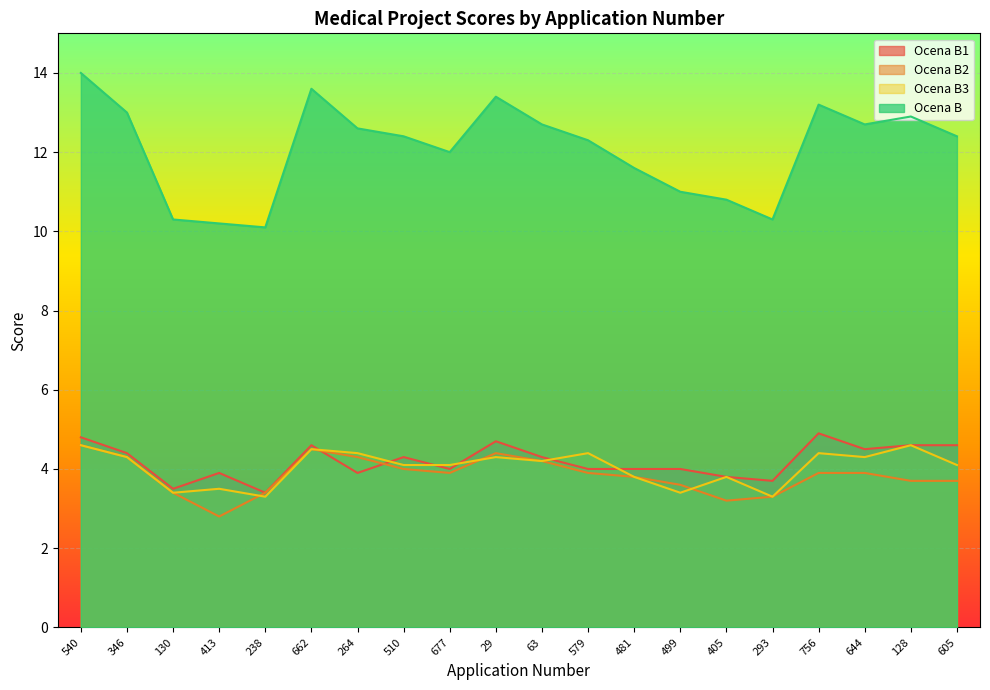

What is the sum of the Ocena B values at 540 and 481?

25.6